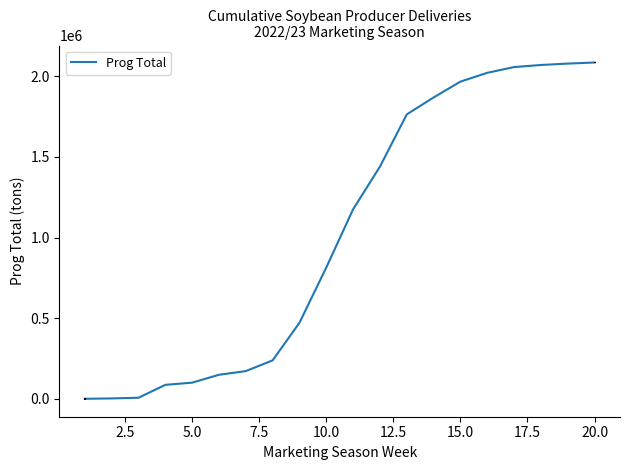

What is the maximum value shown in the chart?

2085294